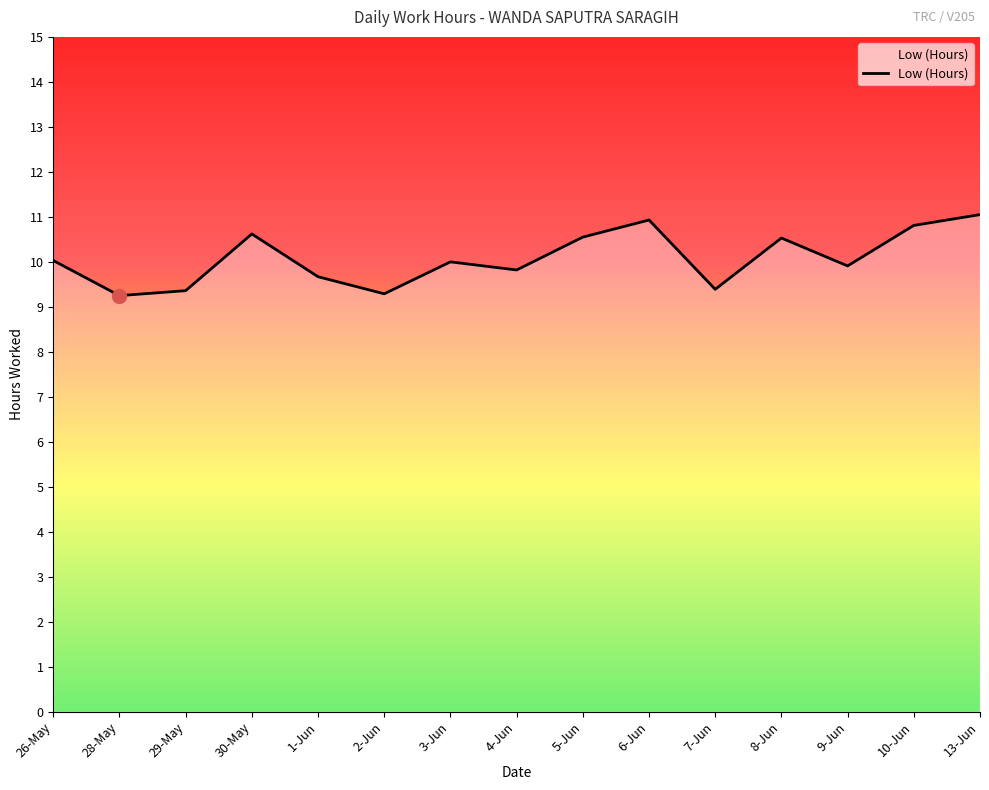

What is the ratio of the value at 13-Jun to the value at 10-Jun?

1.0